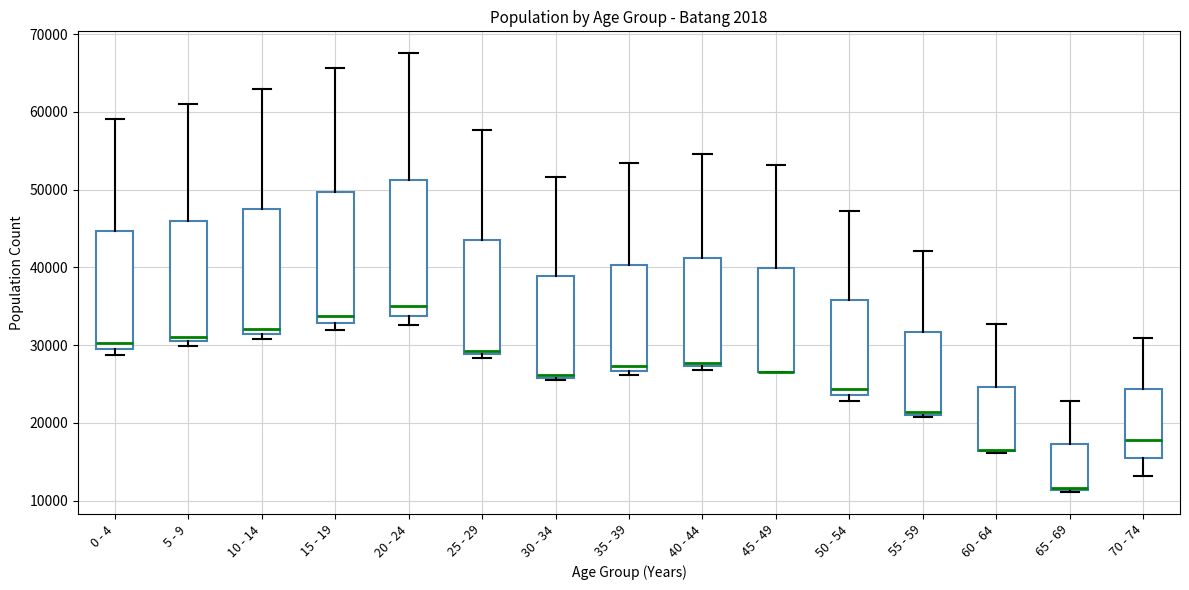

Reading left to right, read every box against the y-axis: the position of its median line, the range the box covers, and the ends of its whiskers. The values are not printed on the chart, so give them approximately, as read against the axis.

0 - 4: median 30000 (just above the box's lower edge), box 30000 to 45000, whiskers 29000 to 59000
5 - 9: median 31000, box 30000 to 46000, whiskers 30000 (just below the box's lower edge) to 61000
10 - 14: median 32000, box 31000 to 48000, whiskers 31000 (just below the box's lower edge) to 63000
15 - 19: median 34000, box 33000 to 50000, whiskers 32000 to 66000
20 - 24: median 35000, box 34000 to 51000, whiskers 33000 to 68000
25 - 29: median 29000 (just above the box's lower edge), box 29000 to 43000, whiskers 28000 to 58000
30 - 34: median 26000 (just above the box's lower edge), box 26000 to 39000, whiskers 25000 to 52000
35 - 39: median 27000 (just above the box's lower edge), box 27000 to 40000, whiskers 26000 to 53000
40 - 44: median 28000, box 27000 to 41000, whiskers 27000 (just below the box's lower edge) to 55000
45 - 49: median 27000 (drawn on the box's lower edge), box 27000 to 40000, whiskers 27000 to 53000
50 - 54: median 24000 (just above the box's lower edge), box 24000 to 36000, whiskers 23000 to 47000
55 - 59: median 21000 (just above the box's lower edge), box 21000 to 32000, whiskers 21000 (just below the box's lower edge) to 42000
60 - 64: median 17000 (drawn on the box's lower edge), box 16000 to 25000, whiskers 16000 to 33000
65 - 69: median 12000, box 11000 to 17000, whiskers 11000 to 23000
70 - 74: median 18000, box 15000 to 24000, whiskers 13000 to 31000